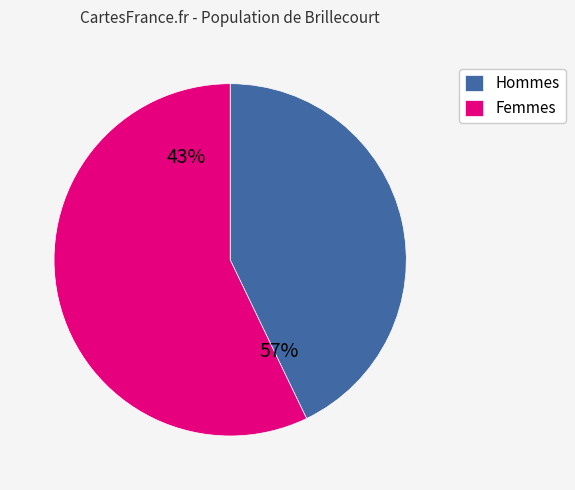

The F slice represents 57% of the pie. True or false?

True